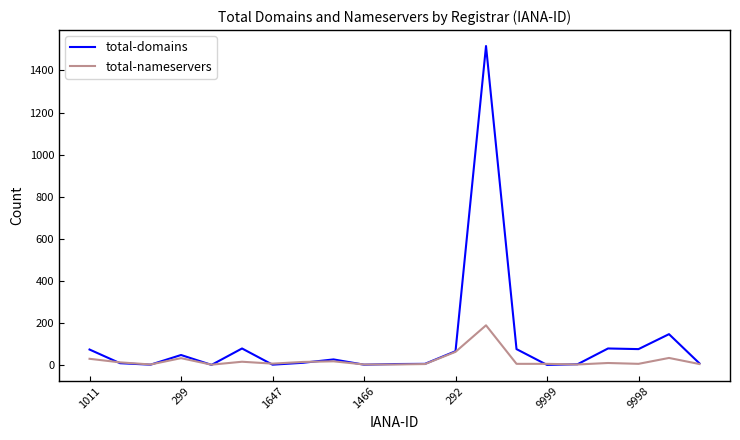

List the series in order of their peak value, lowest first.

total-nameservers, total-domains